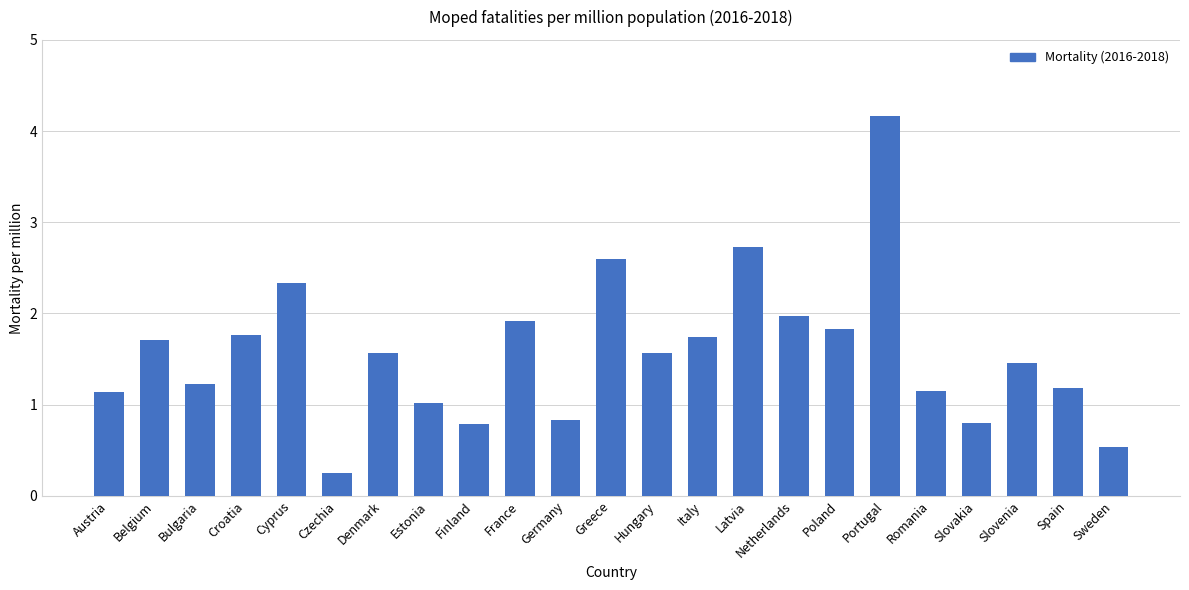

What is the difference between the values at Slovakia and Cyprus?

1.5